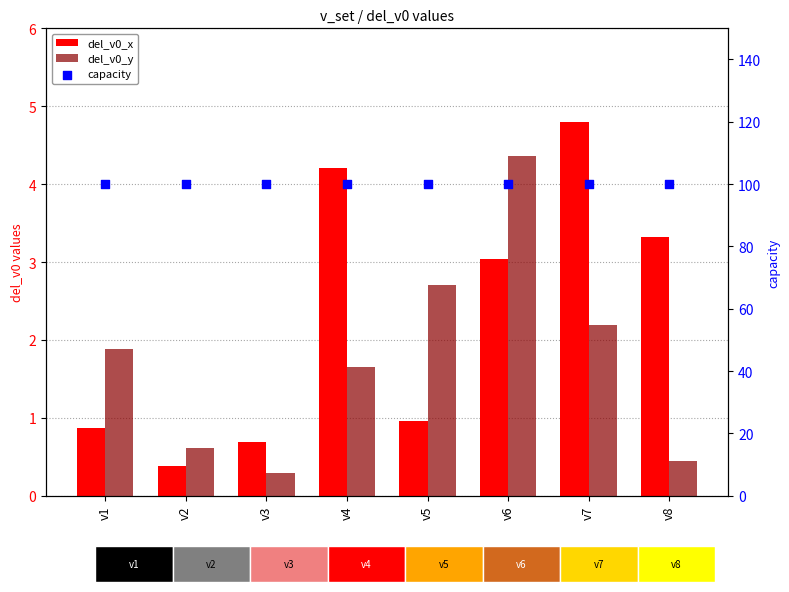

What is the total value across all series at v2?

101.0